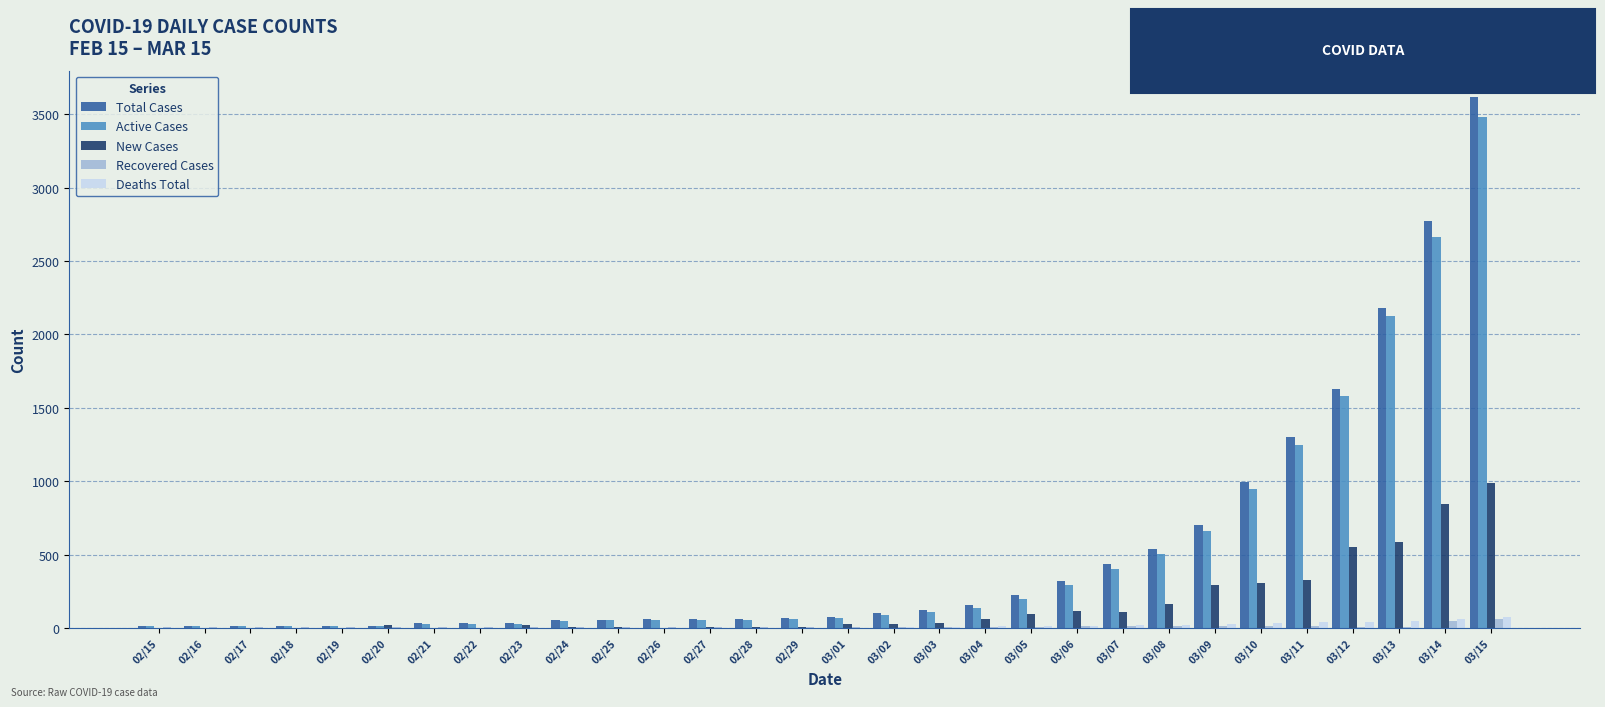

Are the bars horizontal?

No